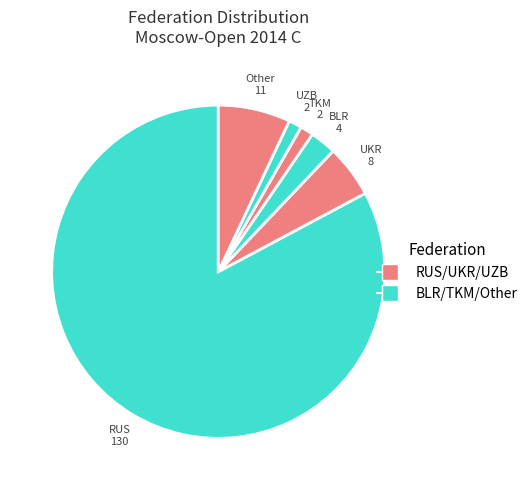

Combined, do UZB and UKR account for over 50%?

No